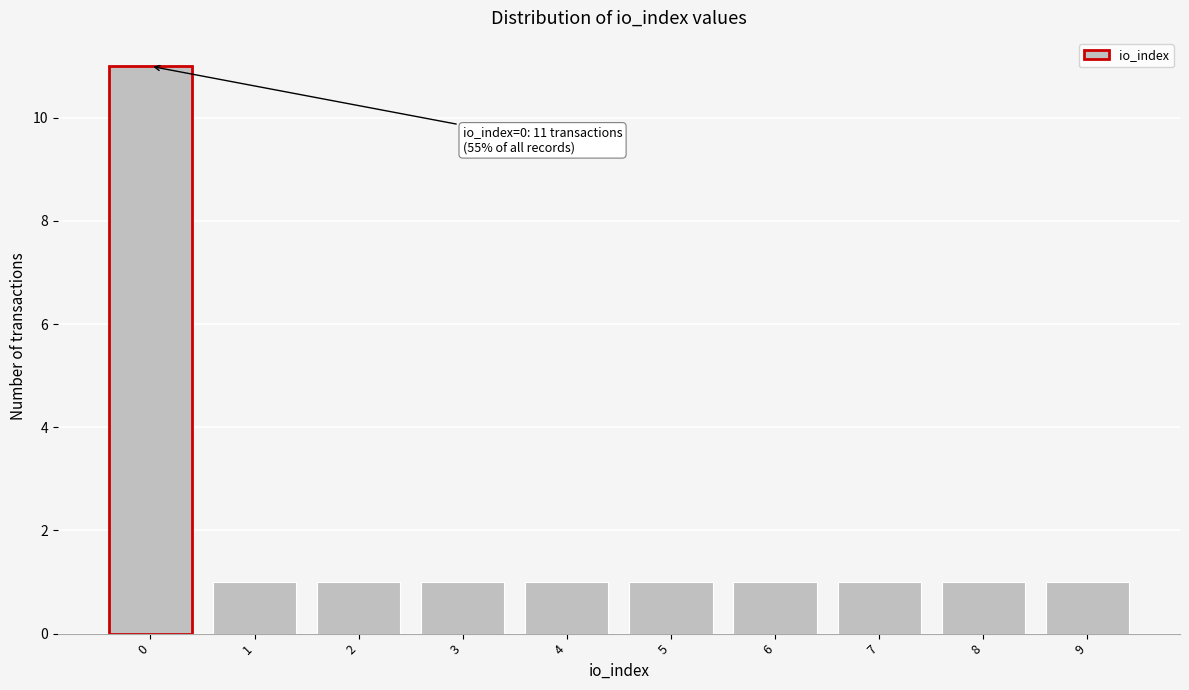

Reading left to right, extract all data points from this chart.

11	1	1	1	1	1	1	1	1	1